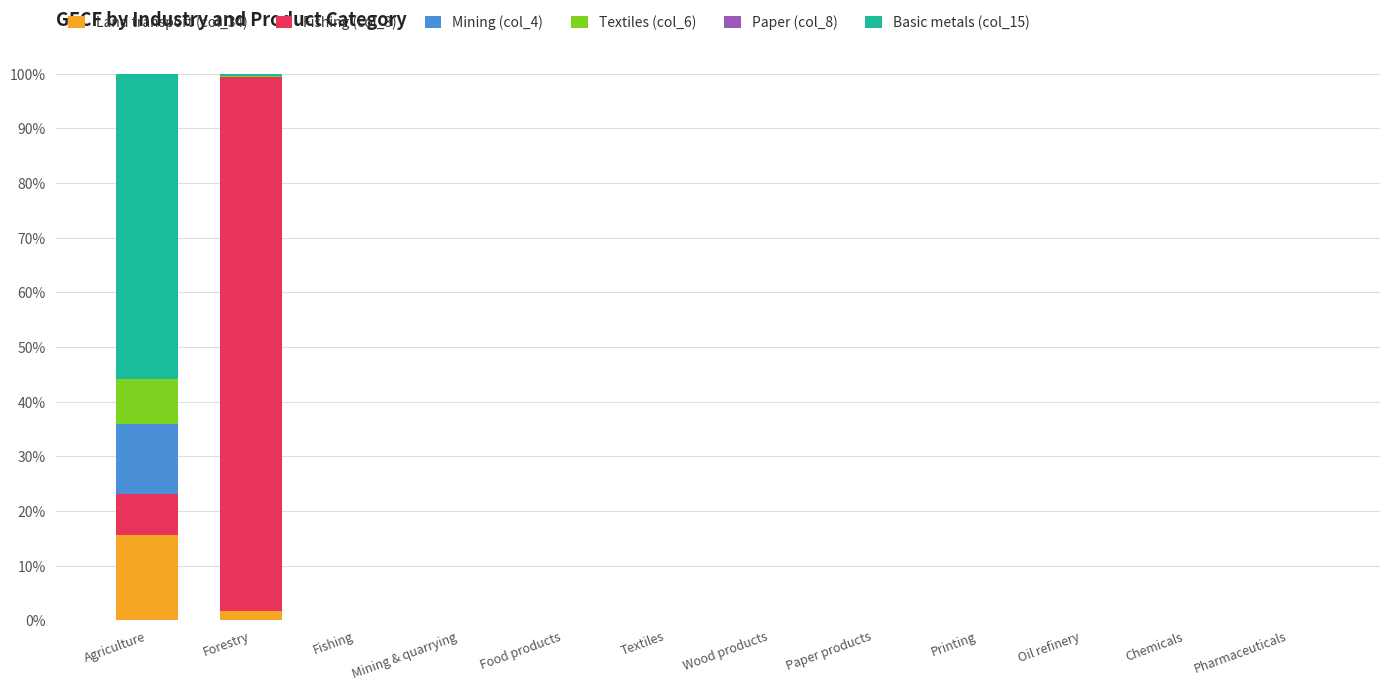

Is it true that Land transport (col_34) equals 5.5 at Pharmaceuticals?

False